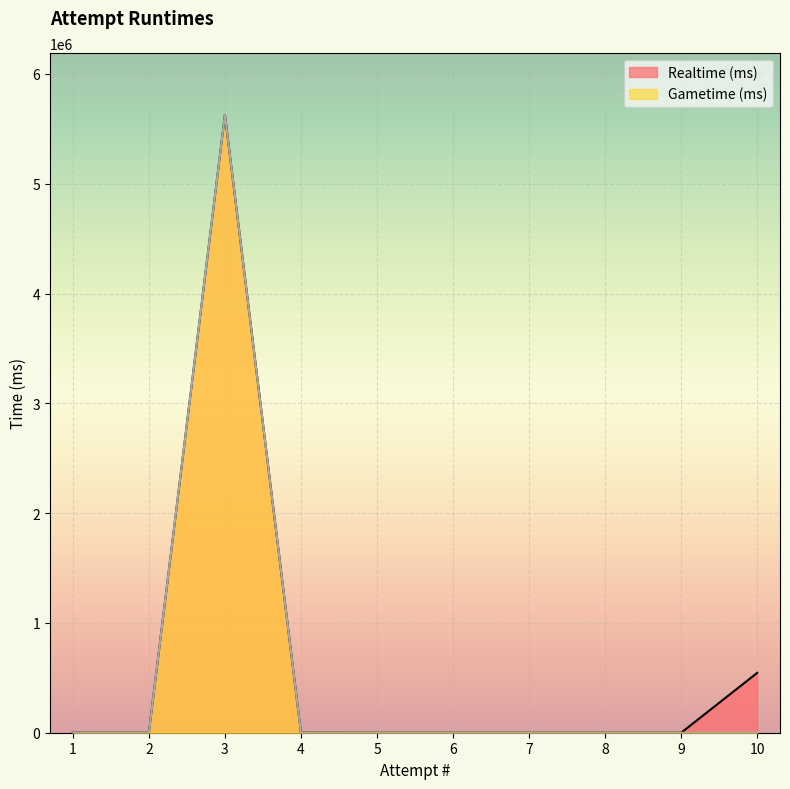

True or false: Gametime (ms) and Realtime (ms) intersect in this chart.

False